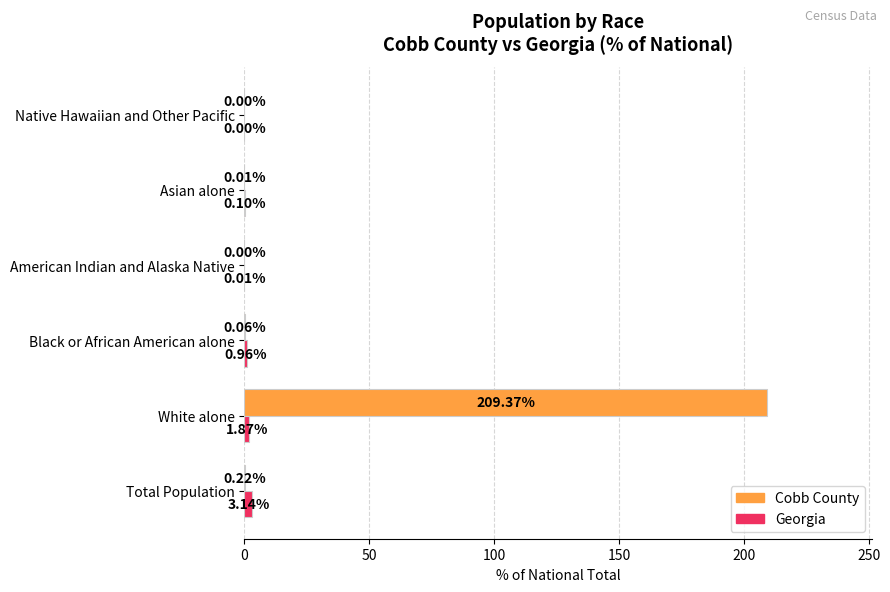

Which series changed the most between Total Population and Asian alone?

Georgia